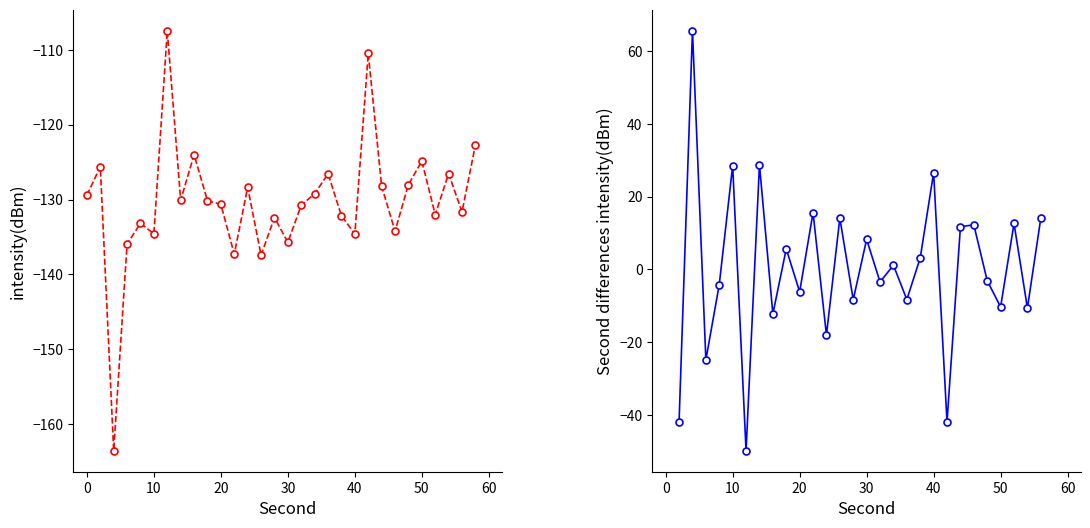

What is the value of the 3rd point from the left?

-163.6